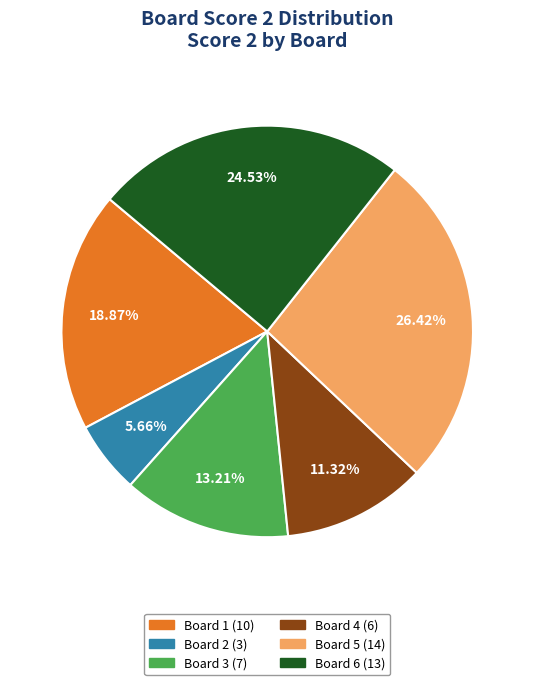

How many slices are in this pie chart?

6